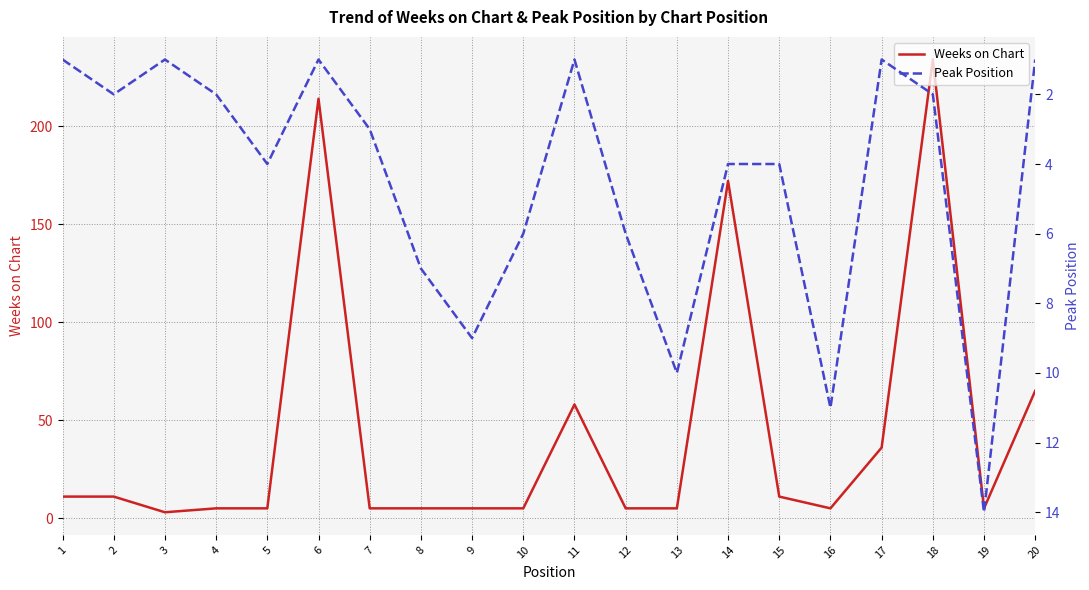

The Weeks on Chart series shows 65 at 20. True or false?

True